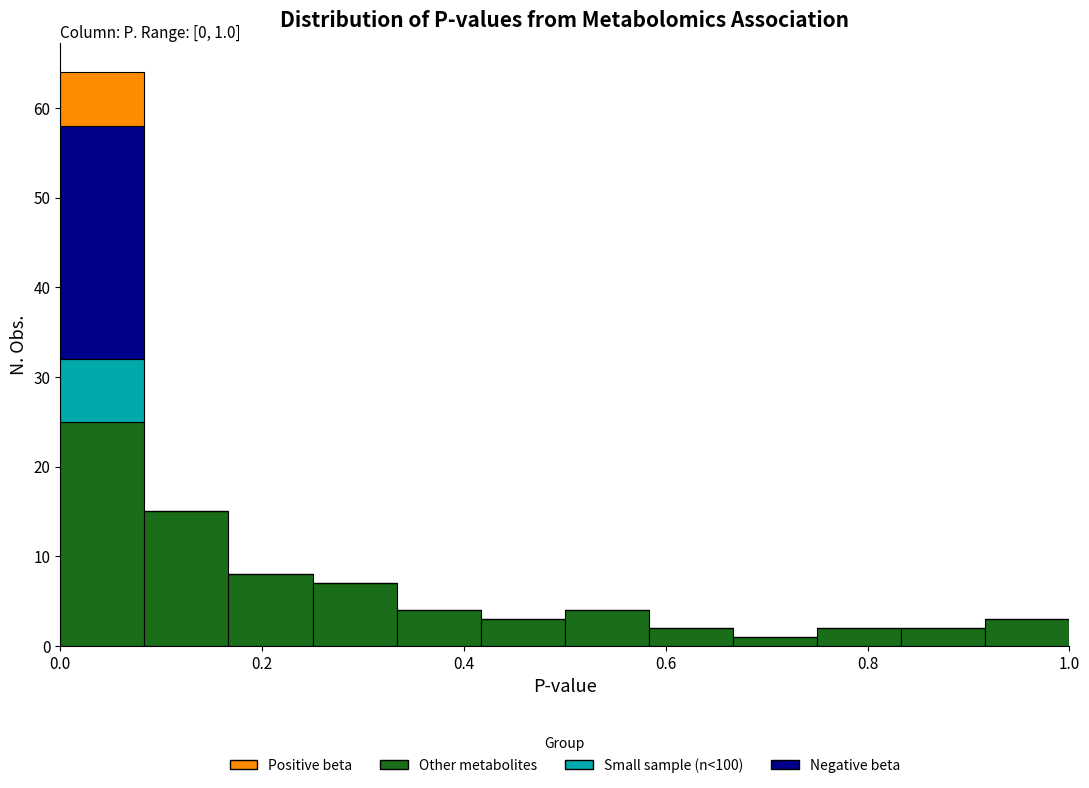

Which range on the x-axis has the tallest stacked bar (by total height)?

0.00 to 0.08